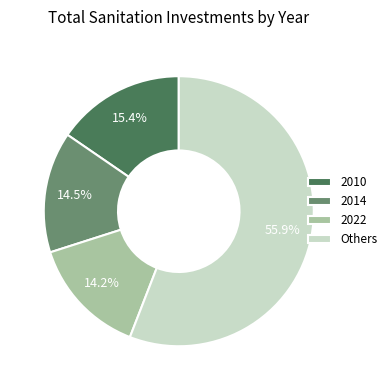

Which has a higher value, 2022 or Others?

Others